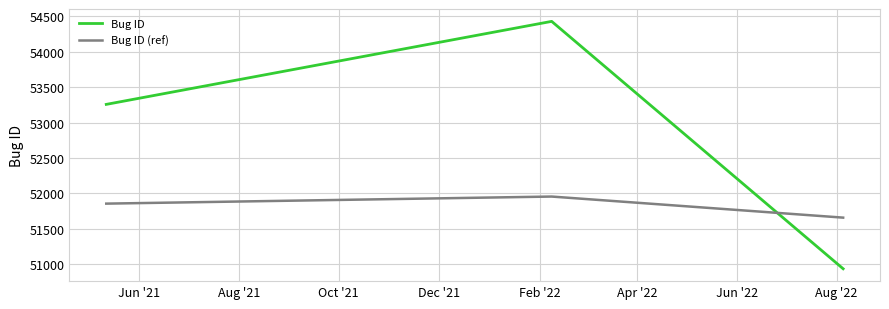

Which series has the largest range (max minus min)?

Bug ID